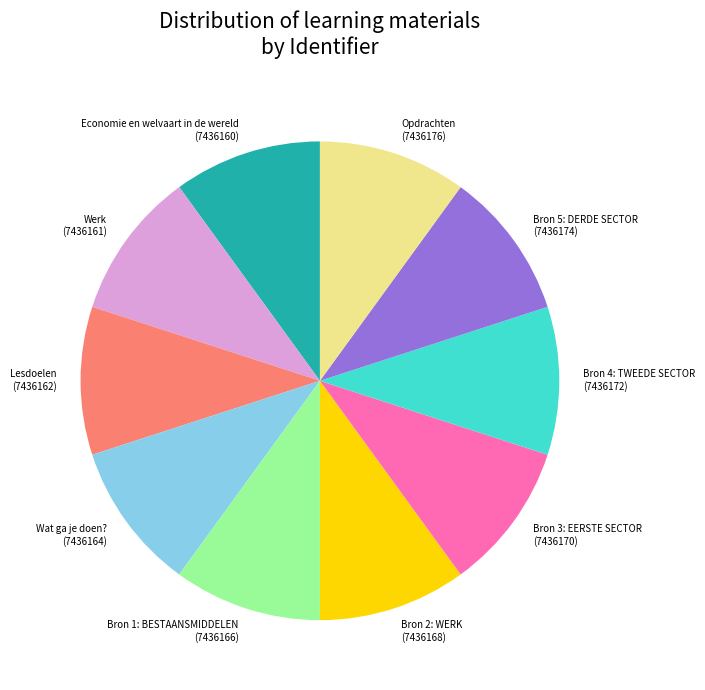

What is the ratio of the value at Wat ga je doen? (7436164) to the value at Opdrachten (7436176)?

1.0